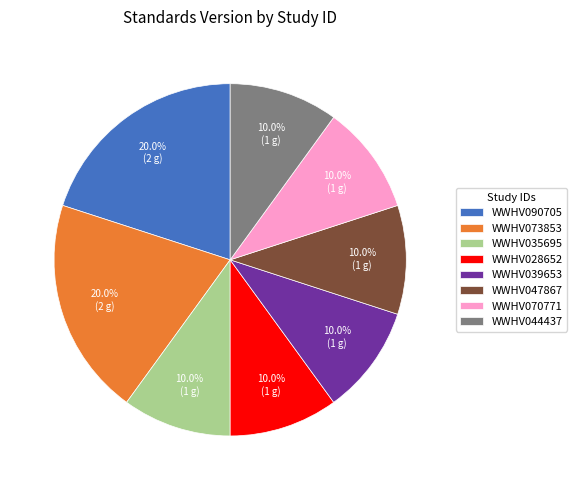

To the nearest percent, what is the combined percentage of WWHV028652 and WWHV090705?

30%